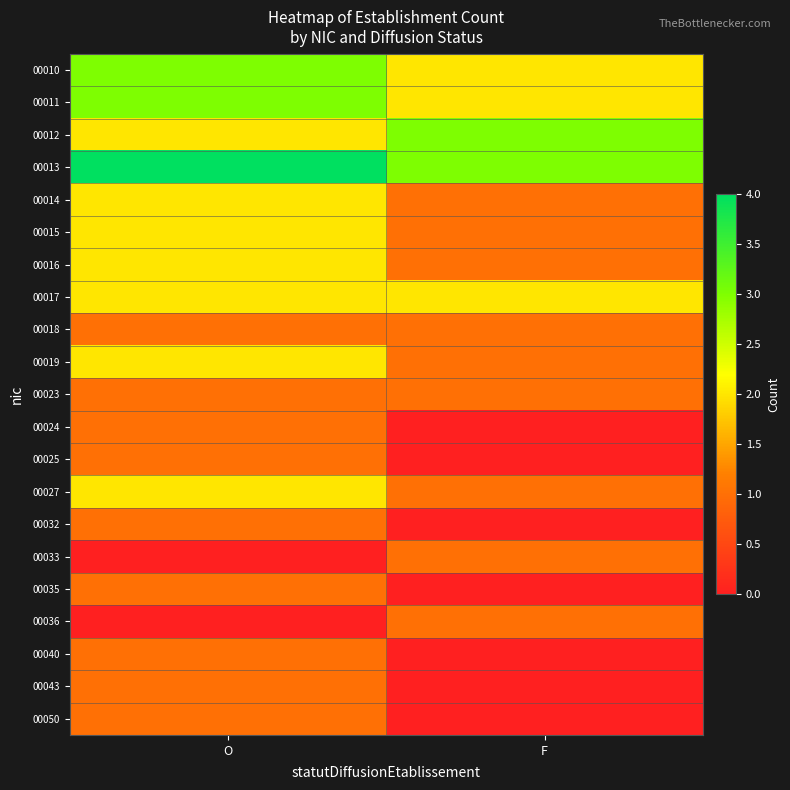

What is the spread (max minus min) of values at O?

4